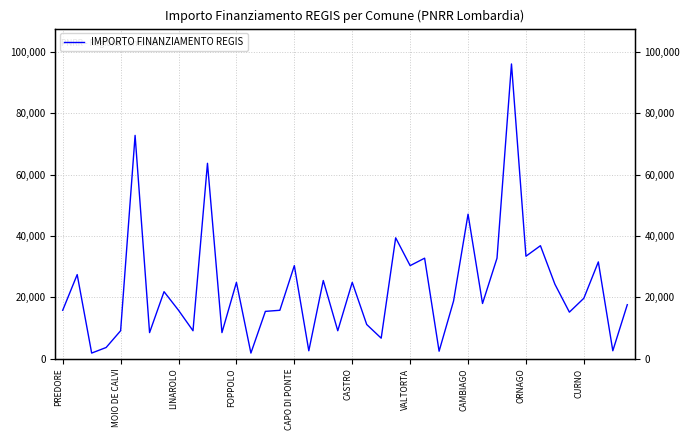

Which has a higher value, 21 or 19?

21